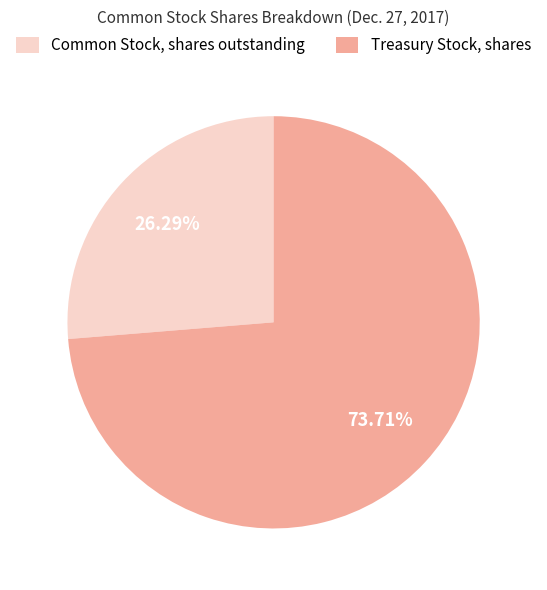

To the nearest percent, what portion does Treasury Stock, shares represent?

74%